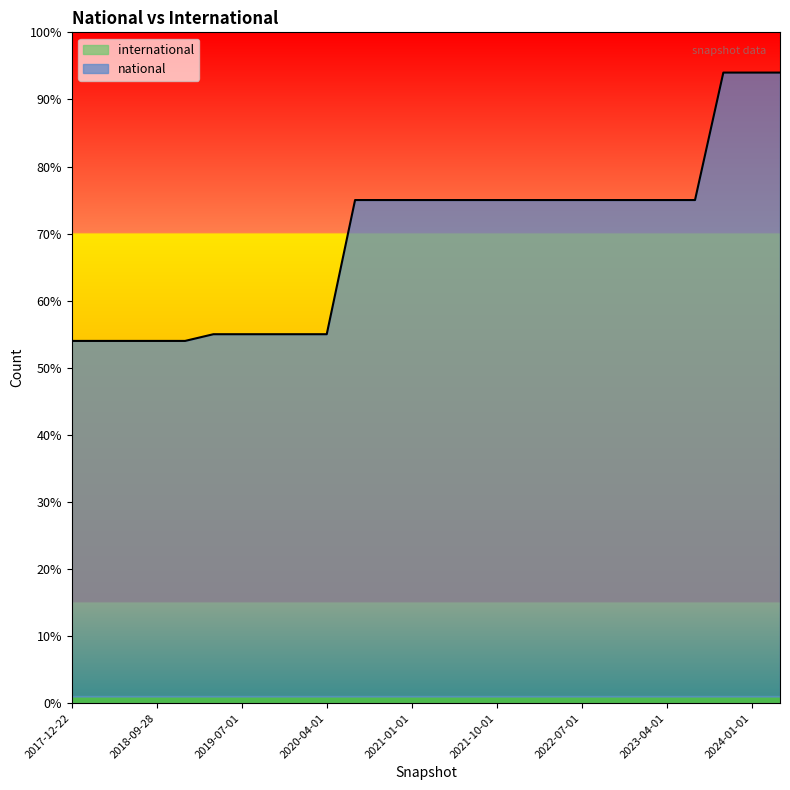

What is the difference between the maximum and second lowest values?

40